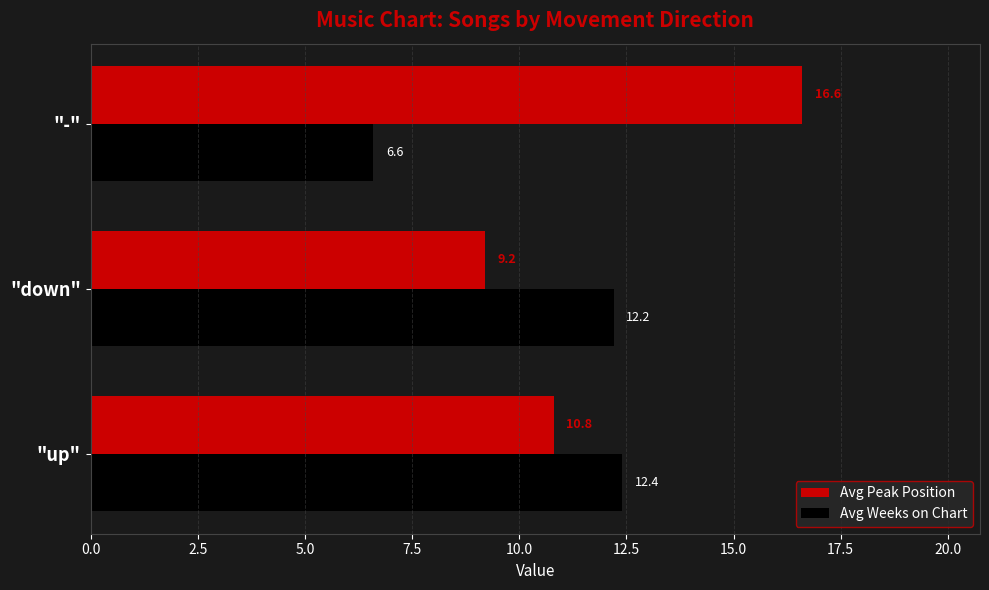

What value does the Avg Weeks on Chart series have at "-"?

6.6